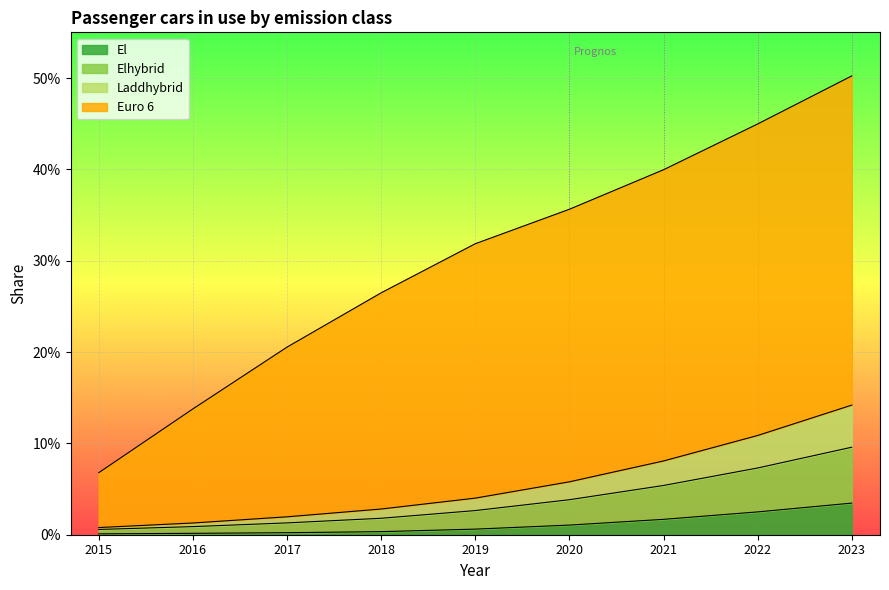

Reading left to right, what are all the values shown in this chart?

El: 2015=0.0	2016=0.0	2017=0.0	2018=0.0	2019=0.0	2020=0.0	2021=0.0	2022=0.0	2023=0.0
Elhybrid: 2015=0.0	2016=0.0	2017=0.0	2018=0.0	2019=0.0	2020=0.1	2021=0.1	2022=0.1	2023=0.1
Laddhybrid: 2015=0.0	2016=0.0	2017=0.0	2018=0.0	2019=0.0	2020=0.0	2021=0.1	2022=0.1	2023=0.1
Euro 6: 2015=0.1	2016=0.1	2017=0.2	2018=0.3	2019=0.3	2020=0.4	2021=0.4	2022=0.4	2023=0.5